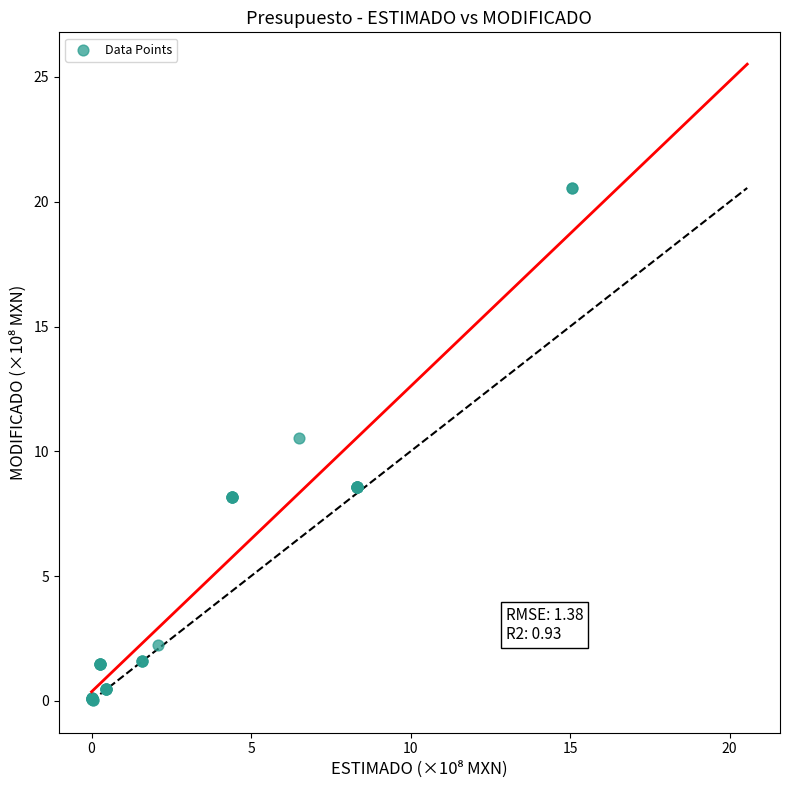

What Y value in the scatter plot is closest to 10?

10.5